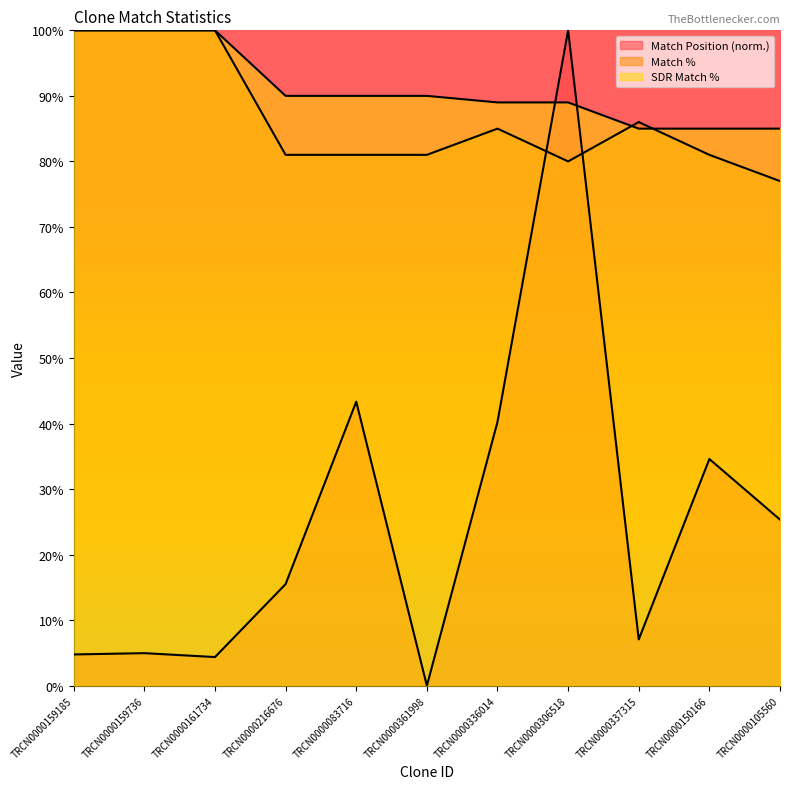

What are all the series names shown in the legend?

Match Position, Match %, SDR Match %